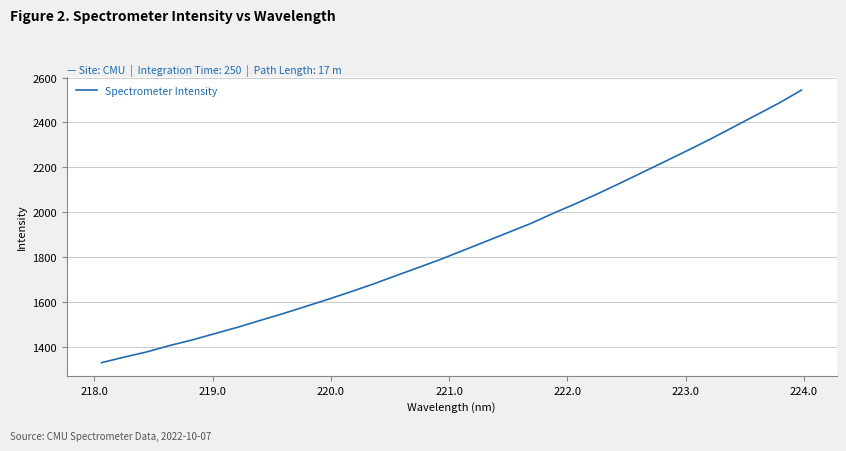

What is the greatest value displayed?

2544.0